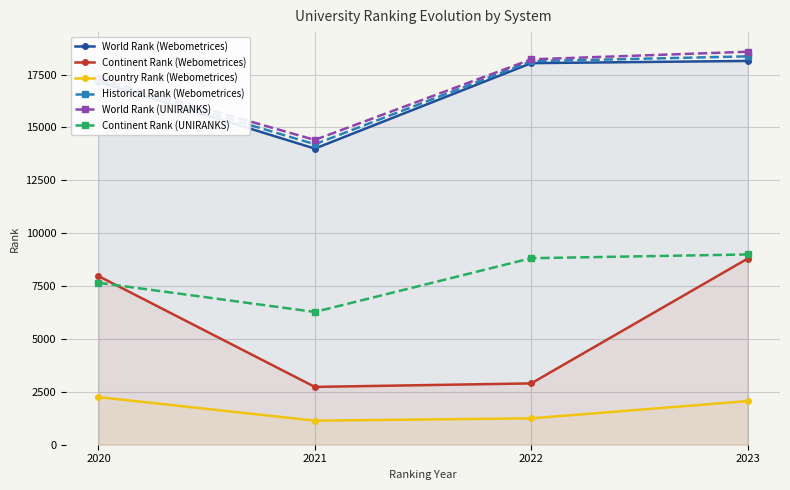

At which label does Historical Rank (Webometrices) first exceed 18126?

2022